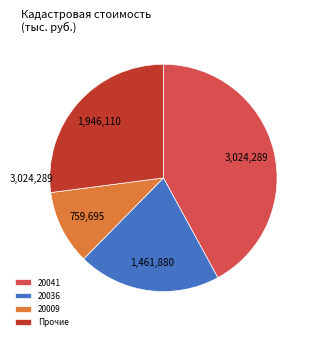

Which has a higher value, 20009 or Прочие?

Прочие